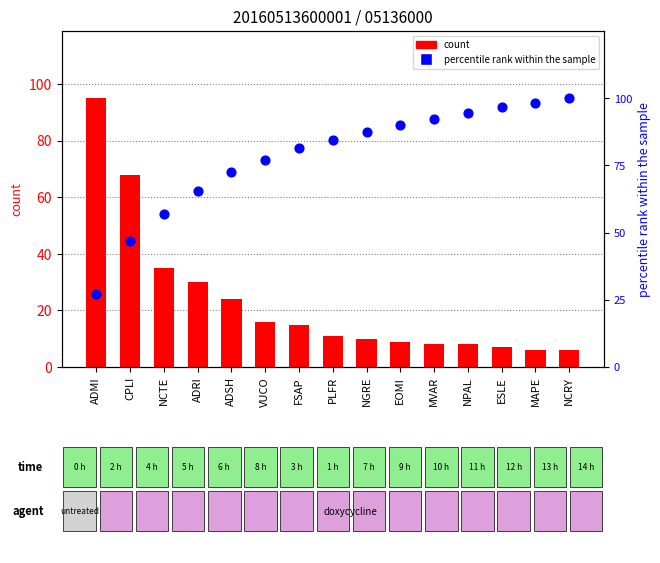

What is the total value across all series at VUCO?

93.0